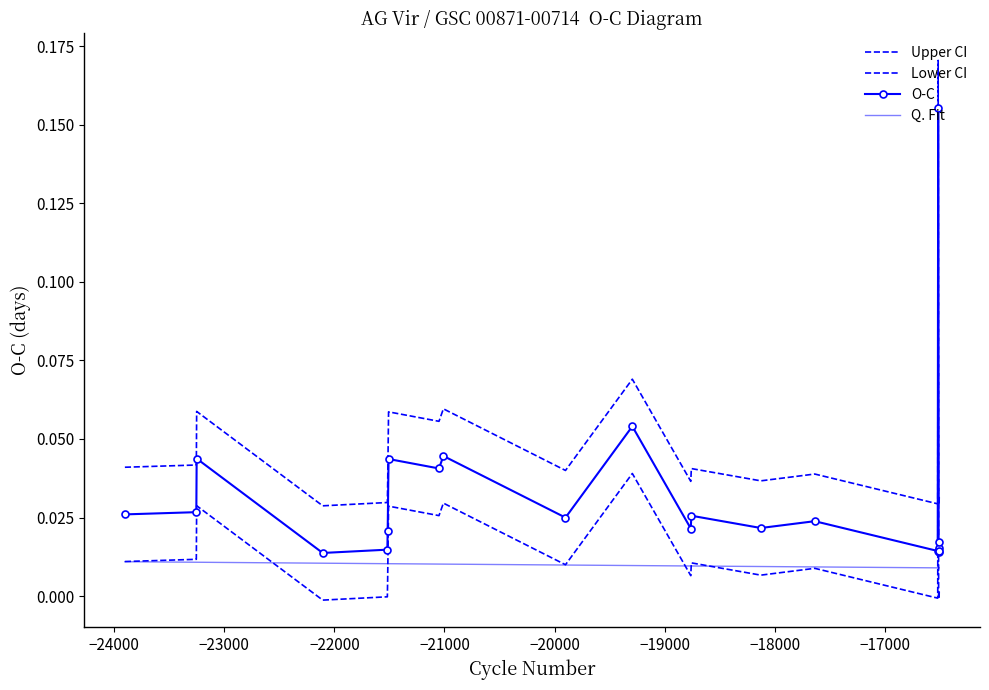

At which category does Upper CI reach its first local valley?

−22000